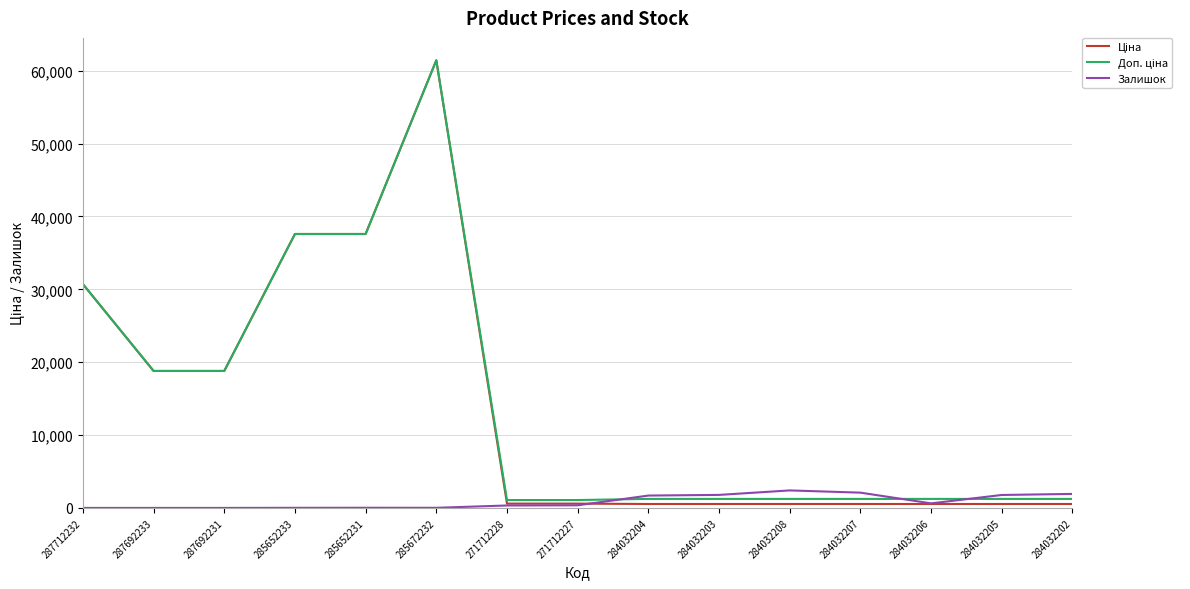

What is the sum of the Залишок values at 271712228 and 271712227?

692.0